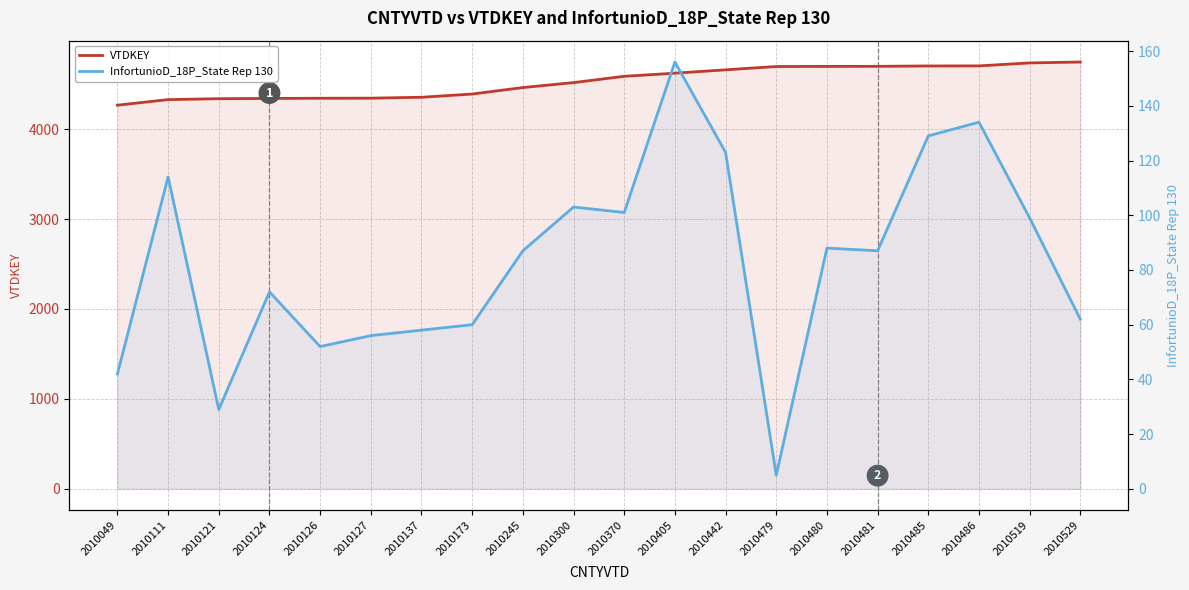

At which category is the sum across all series the highest?

2010486